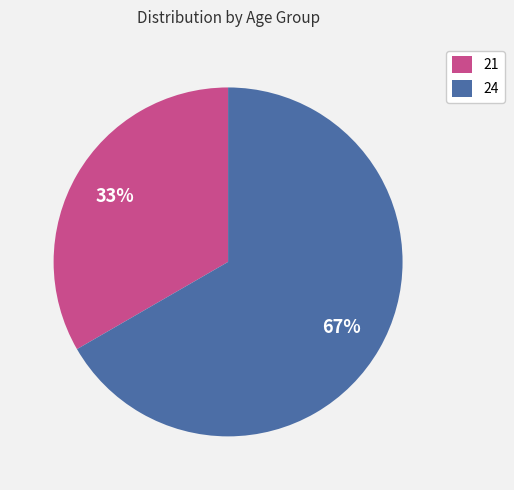

How many slices are in this pie chart?

2